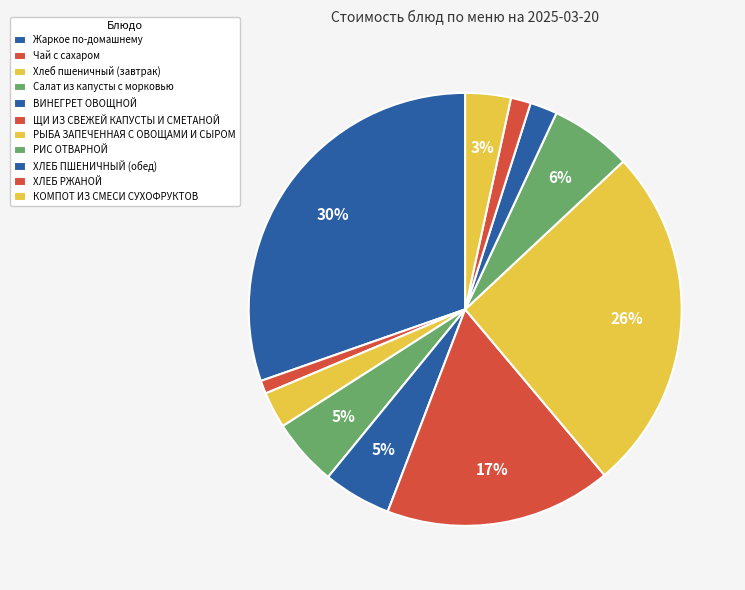

Rank the categories by value from lowest to highest.

Чай с сахаром, ХЛЕБ РЖАНОЙ, ХЛЕБ ПШЕНИЧНЫЙ (обед), Хлеб пшеничный (завтрак), КОМПОТ ИЗ СМЕСИ СУХОФРУКТОВ, Салат из капусты с морковью, ВИНЕГРЕТ ОВОЩНОЙ, РИС ОТВАРНОЙ, ЩИ ИЗ СВЕЖЕЙ КАПУСТЫ И СМЕТАНОЙ, РЫБА ЗАПЕЧЕННАЯ С ОВОЩАМИ И СЫРОМ, Жаркое по-домашнему